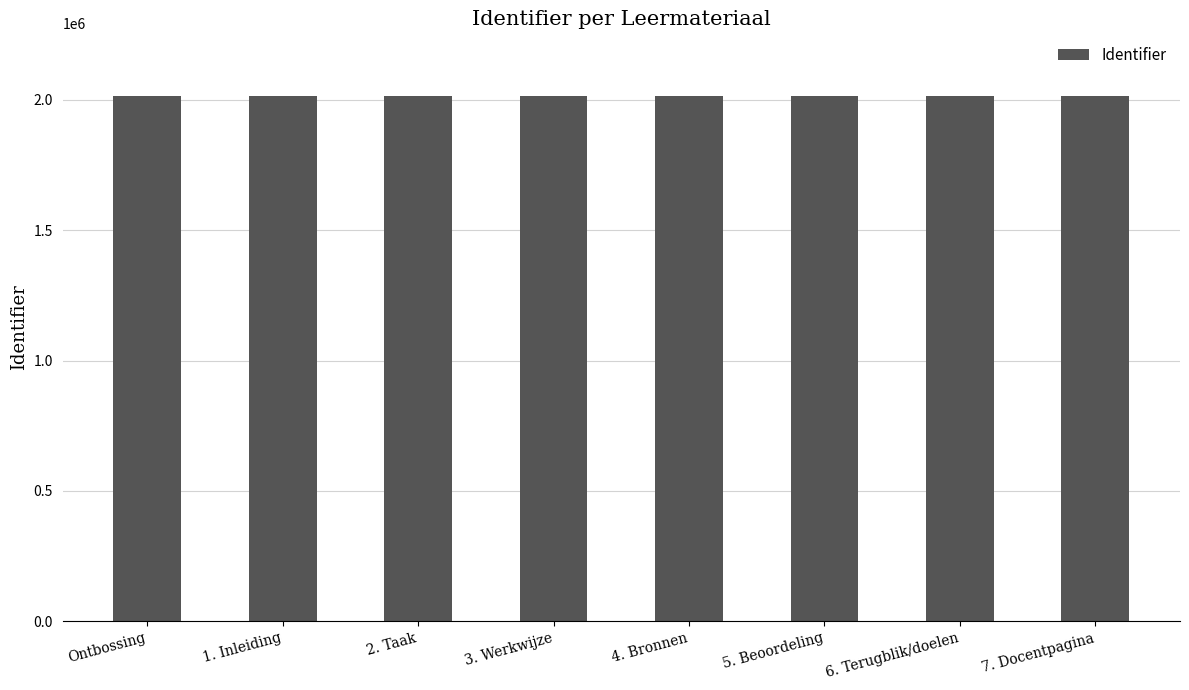

What is the ratio of the value at 4. Bronnen to the value at 7. Docentpagina?

1.0